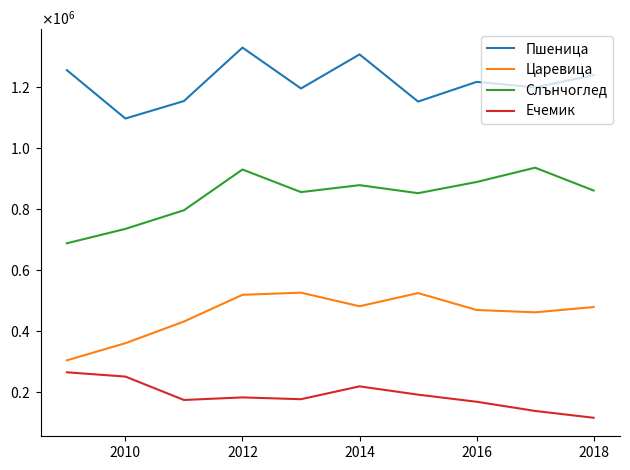

What is the value of the Царевица point at the 8th from the left?

468762